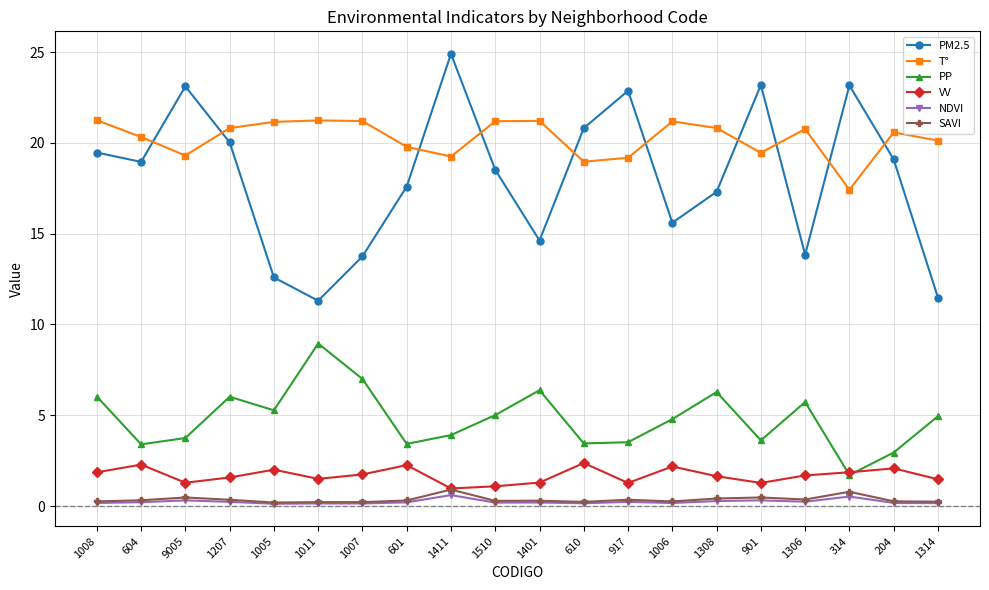

True or false: VV has more than 1 interior local peaks.

True